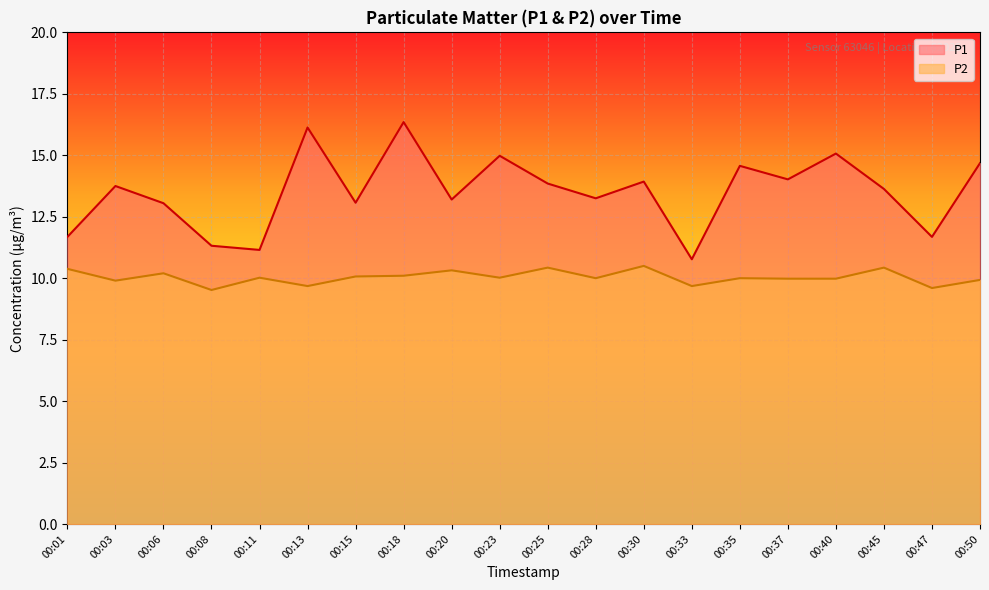

Where is P2 nearest to the value 10?

00:28